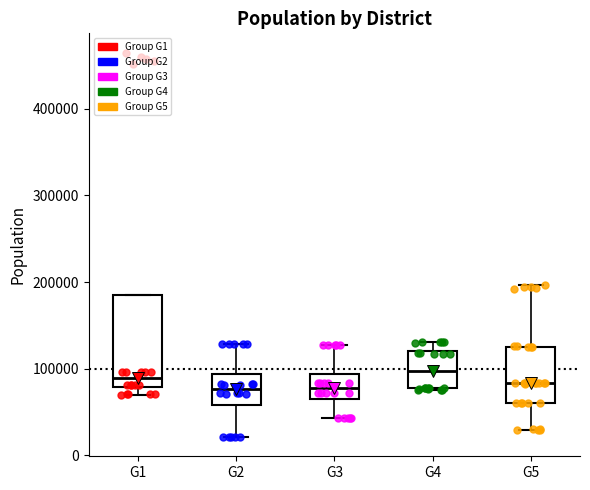

Reading left to right, read every box against the y-axis: the position of its median line, the range the box covers, and the ends of its whiskers. The values are not printed on the chart, so give them approximately, as read against the axis.

G1: median 90000, box 80000 to 190000, whiskers 70000 to 190000
G2: median 80000, box 60000 to 90000, whiskers 20000 to 130000
G3: median 80000, box 60000 to 90000, whiskers 40000 to 130000
G4: median 100000, box 80000 to 120000, whiskers 80000 to 130000
G5: median 80000, box 60000 to 130000, whiskers 30000 to 200000